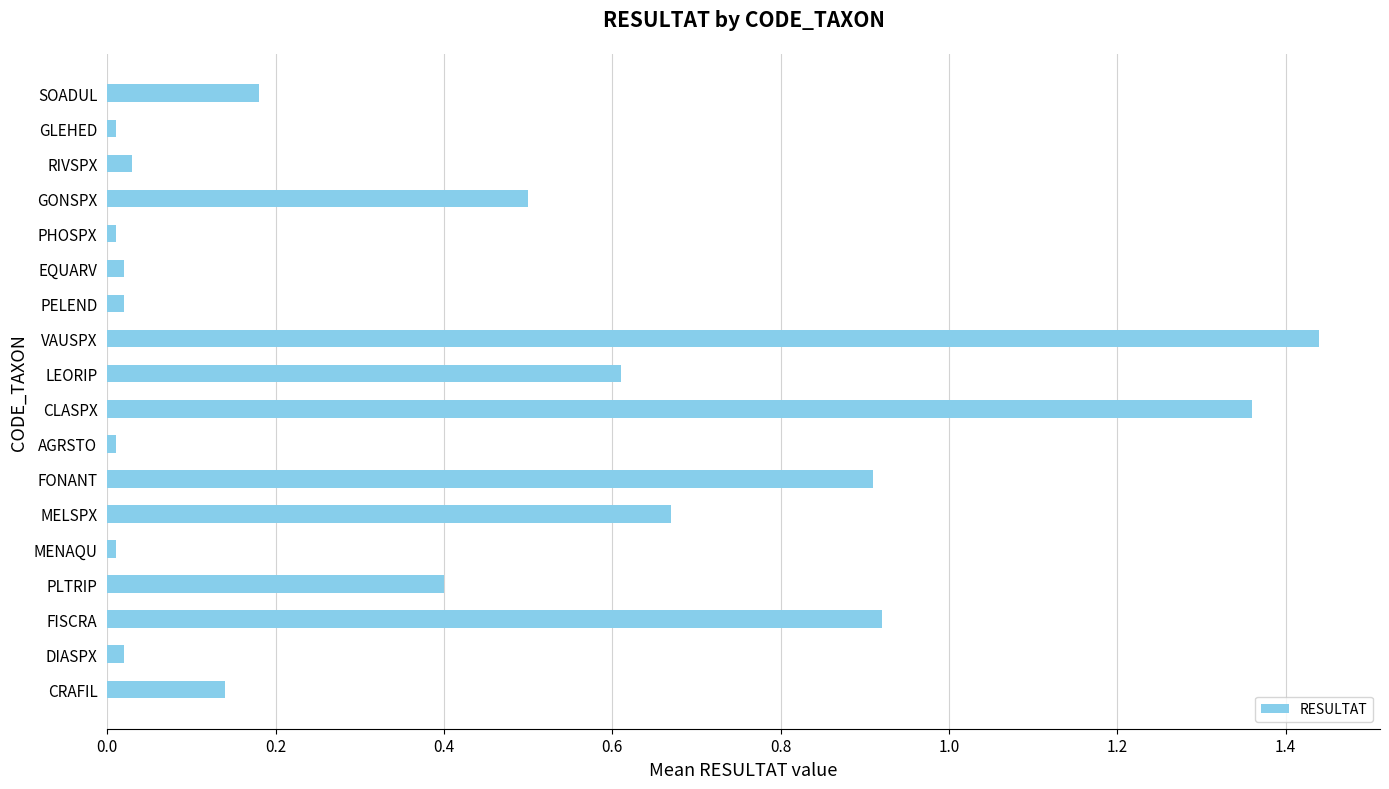

Does the chart contain any negative values?

No